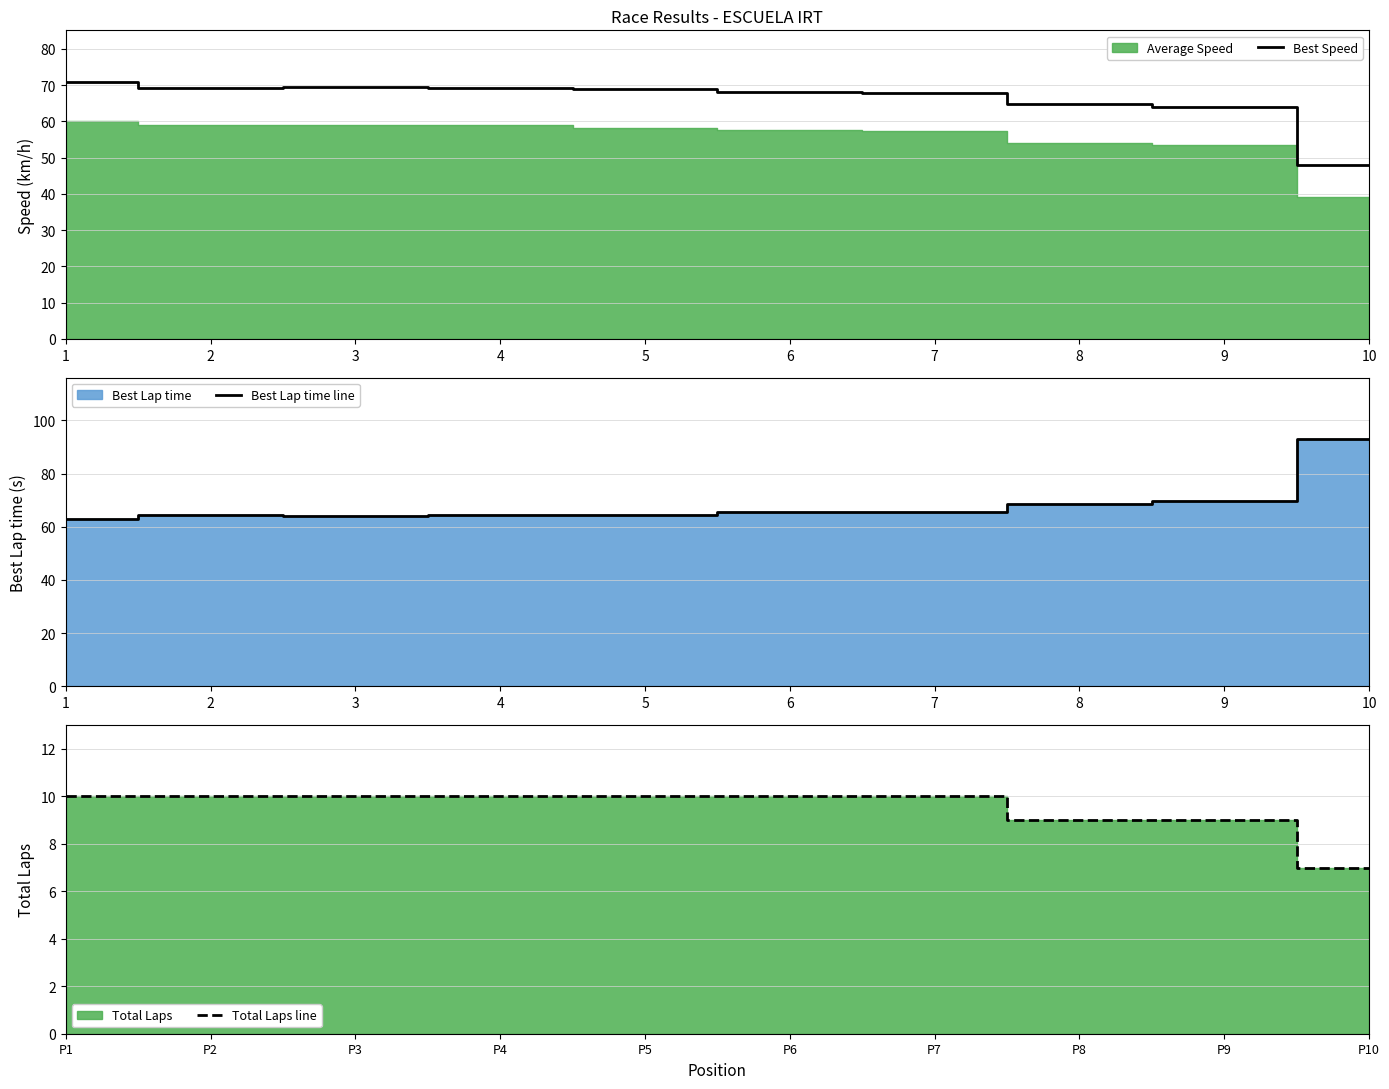

What is the difference between the maximum and minimum values in the Best Speed series?

22.9